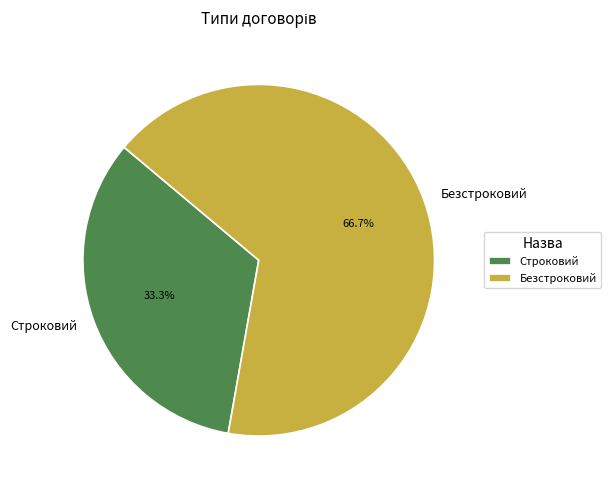

How many slices are in this pie chart?

2